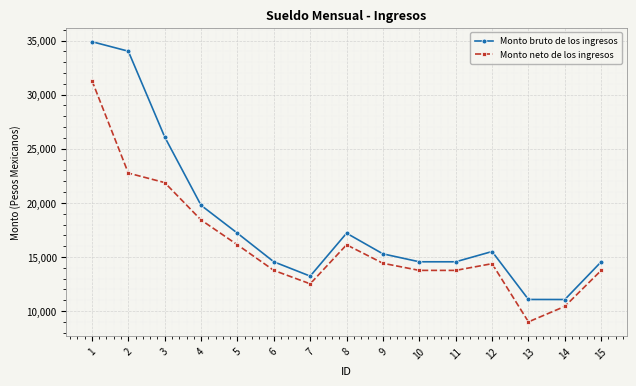

Between 1 and 15, which series saw the biggest shift?

Monto bruto de los ingresos